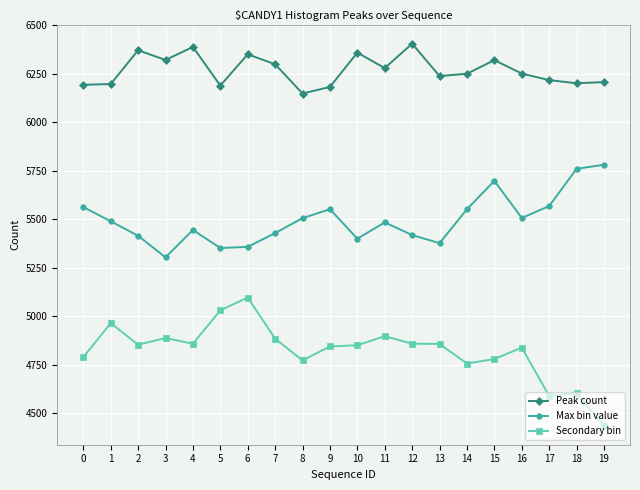

What is the maximum value shown in the chart?

6404